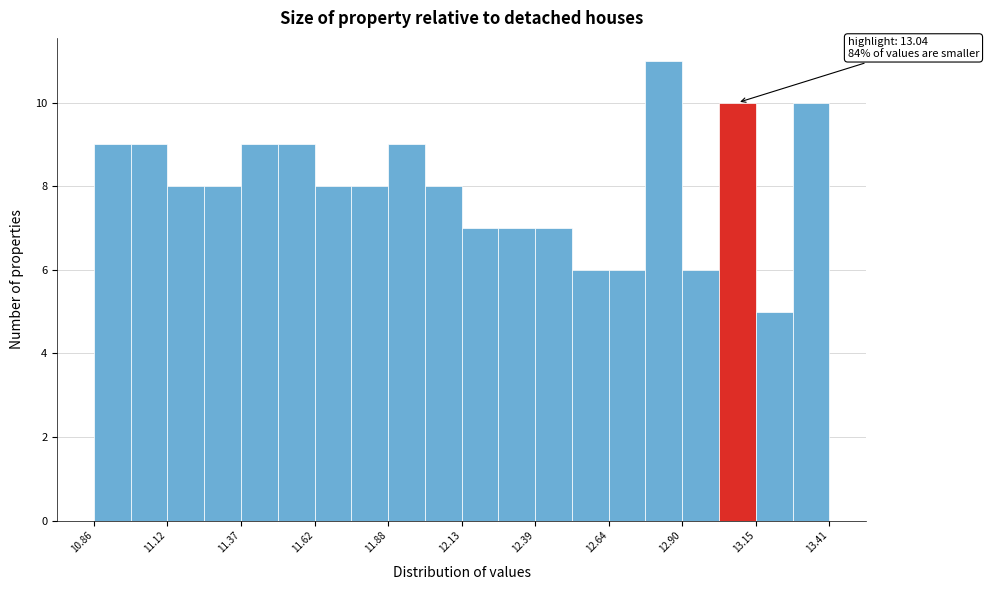

Around what value on the x-axis is the tallest bar? Give the approximate position of its centre, as read against the axis.

12.85